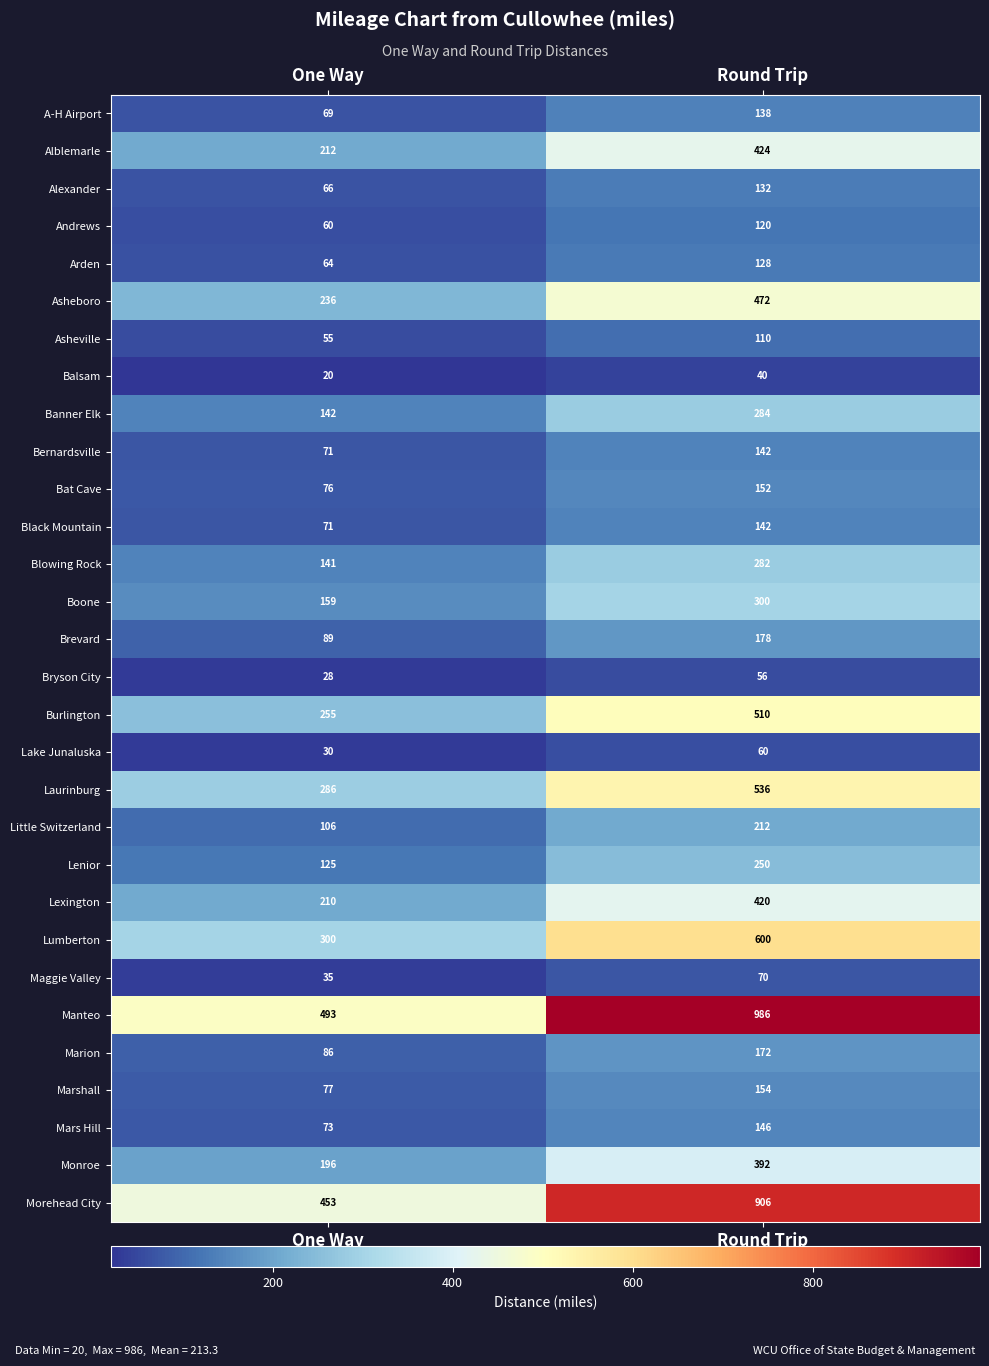

The value of Arden at Round Trip is 184. True or false?

False